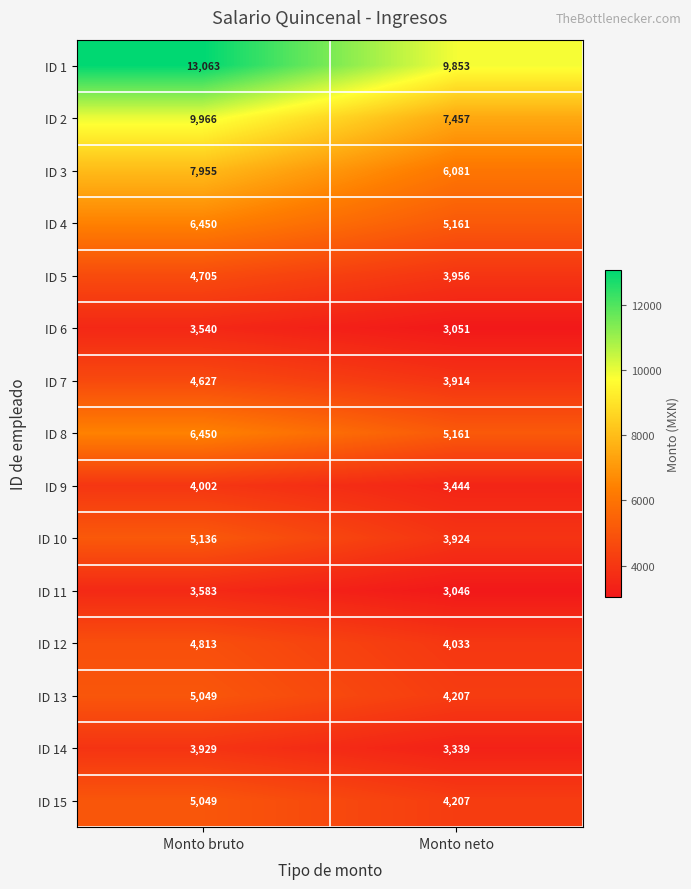

What is the average value of the ID 3 series?

7018